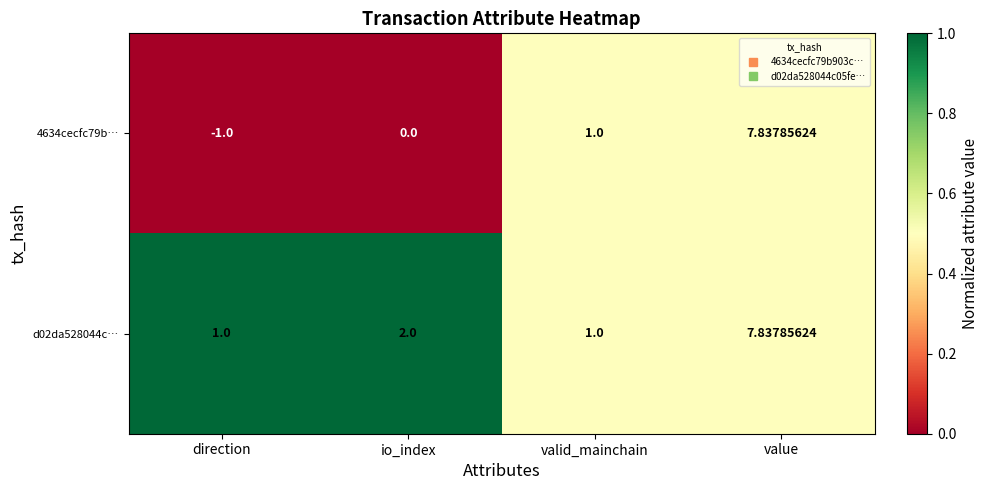

Which category has the lowest value across all series?

direction